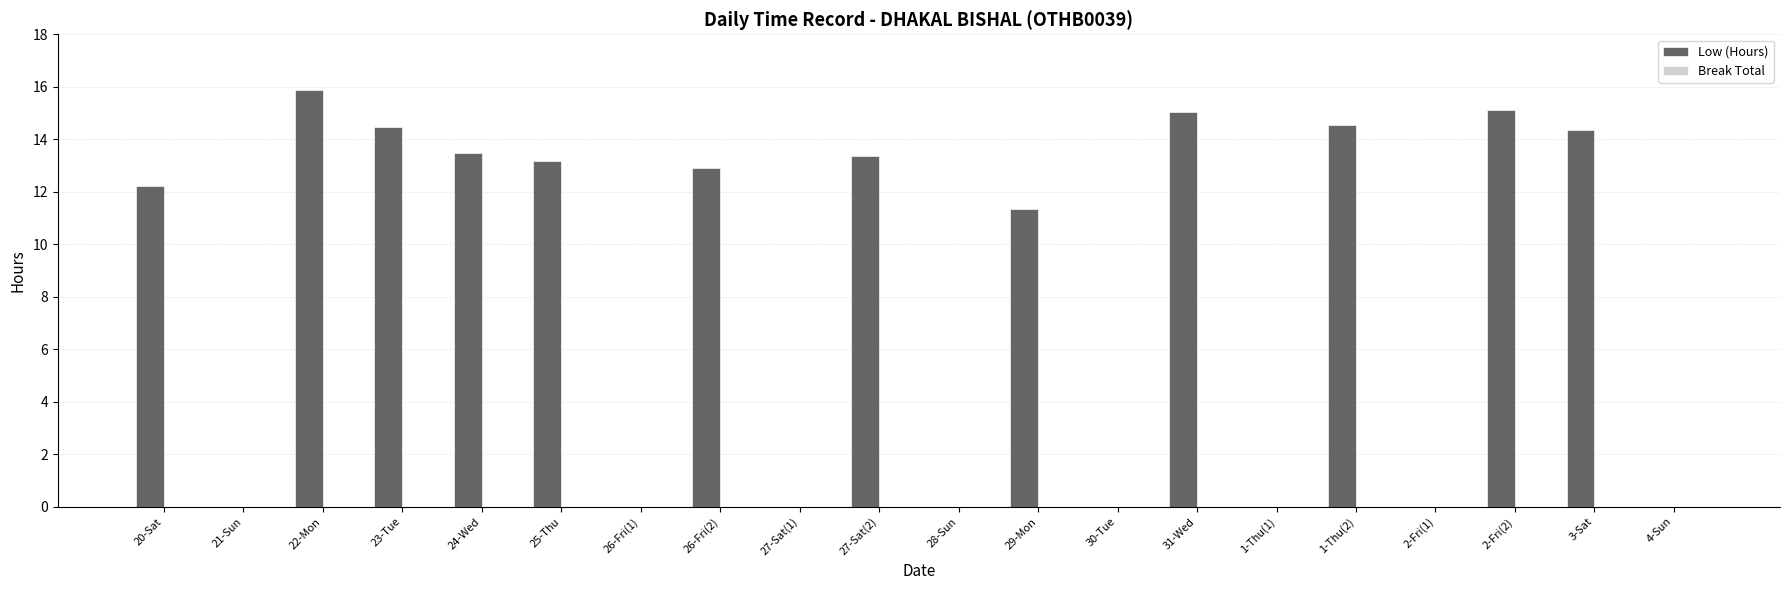

The value at 31-Wed is 15.0. True or false?

True